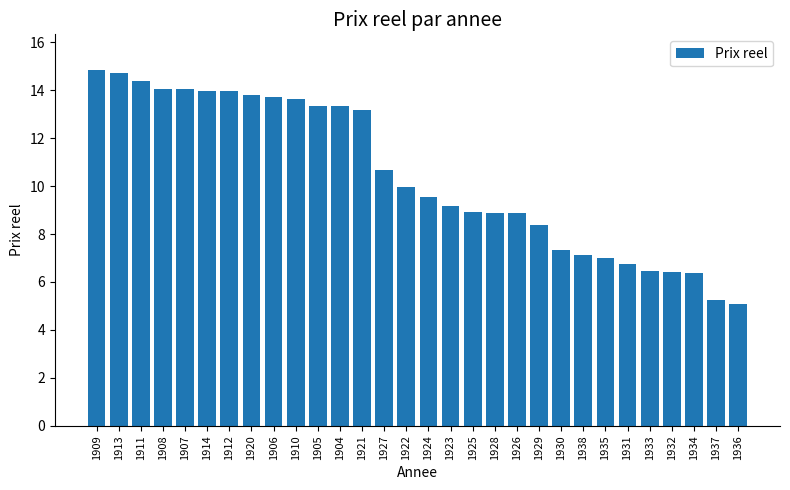

How many values are below 9?

13